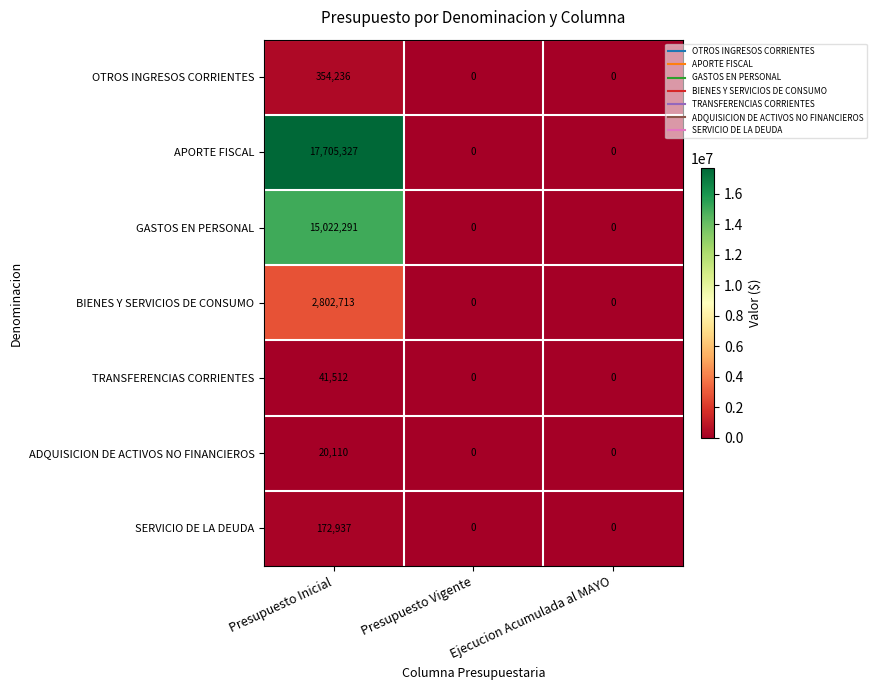

What is the sum of the TRANSFERENCIAS CORRIENTES values at Presupuesto Vigente and Presupuesto Inicial?

41512